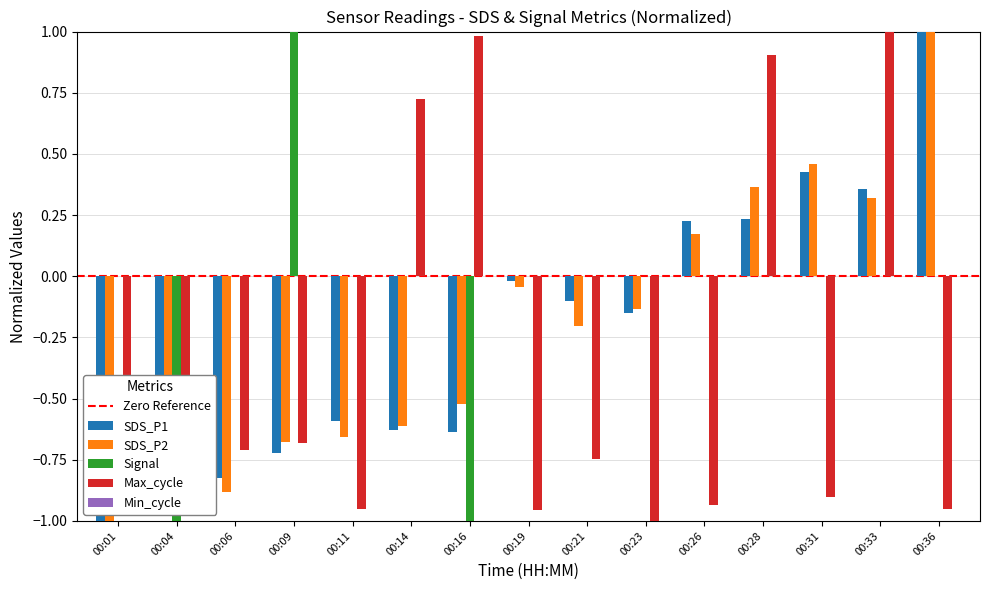

What is the maximum value for SDS_P1?

1.0